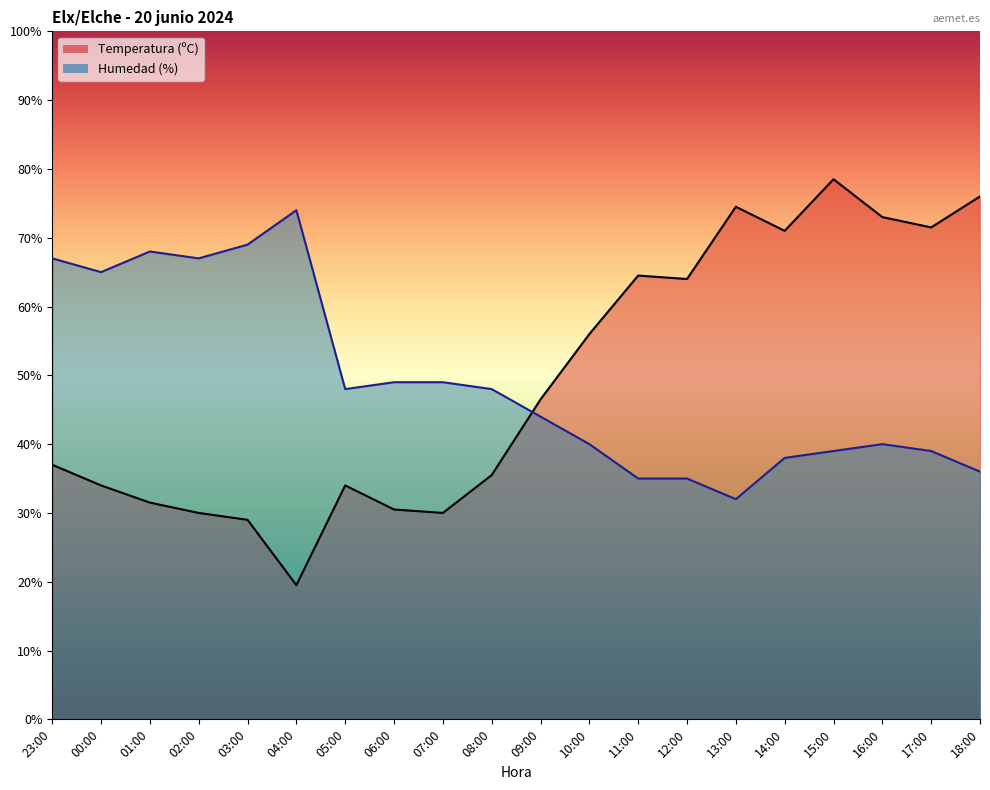

Does the chart have visible grid lines?

No